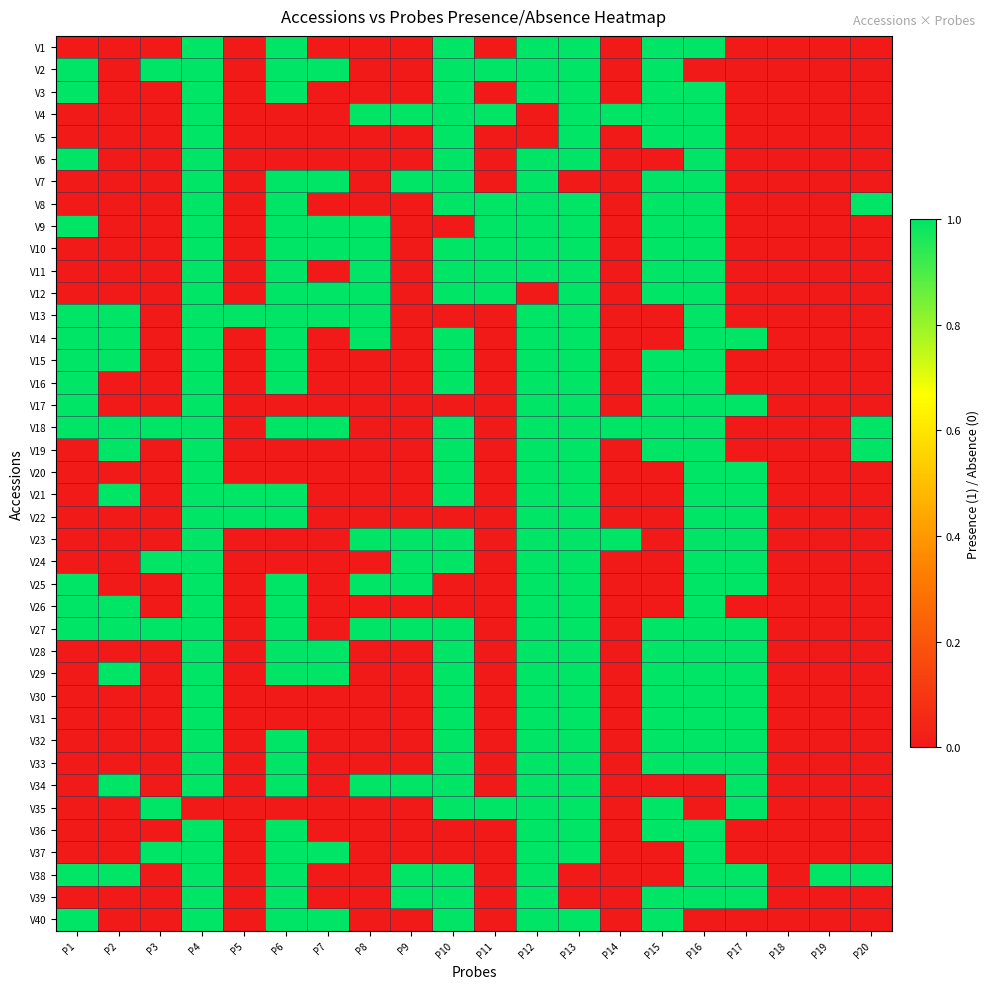

What is the difference between the highest and lowest values at P7?

1